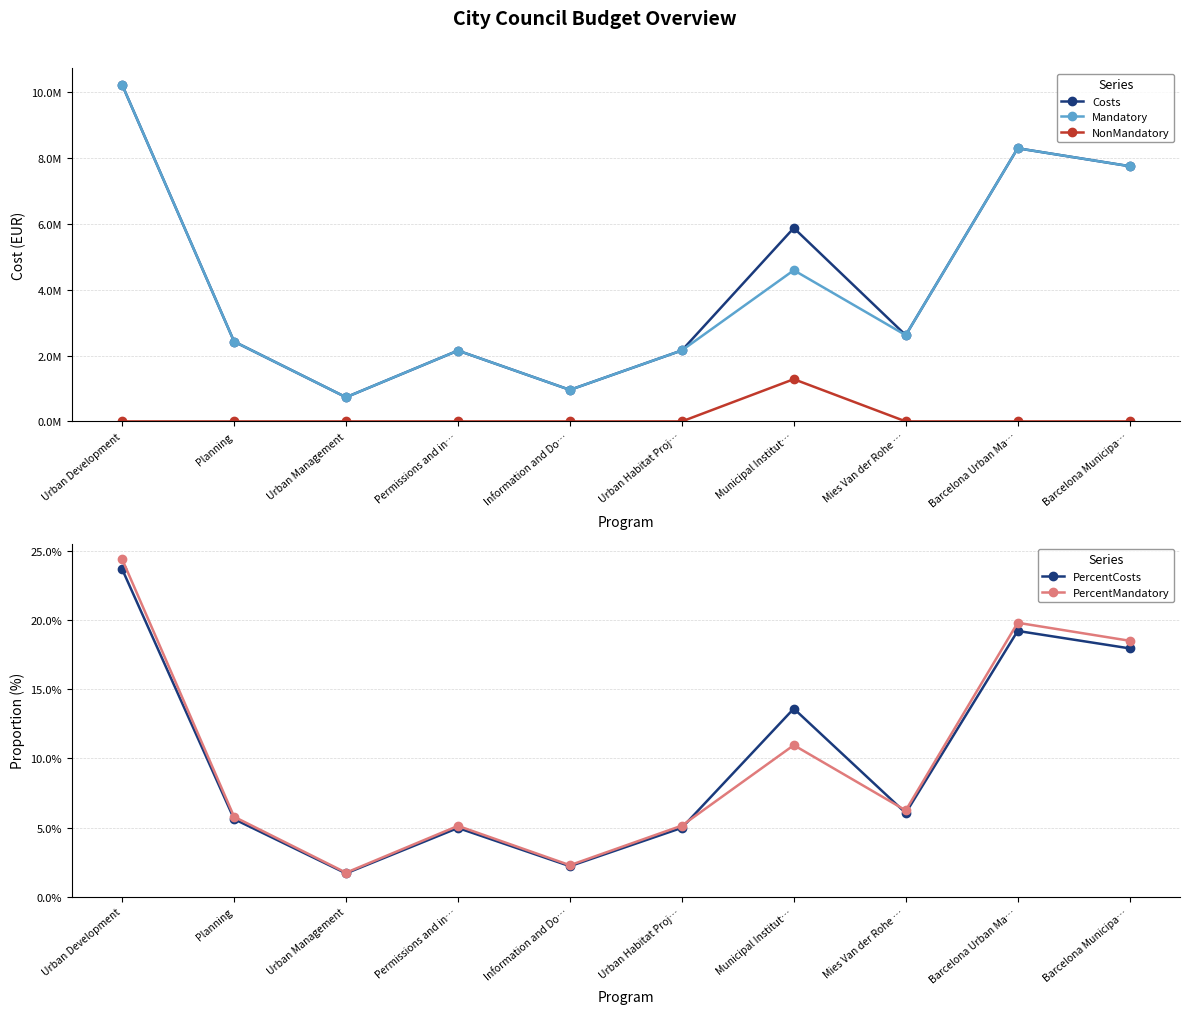

Is the value of Costs at Planning greater than the value of NonMandatory at Permissions and in…?

Yes